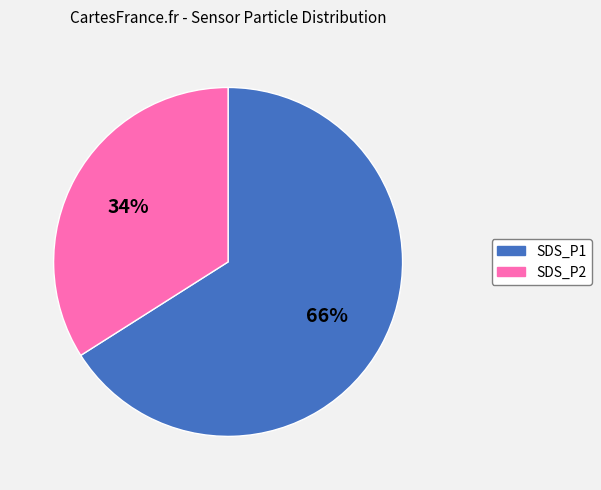

What is the smallest slice in the pie chart?

SDS_P2